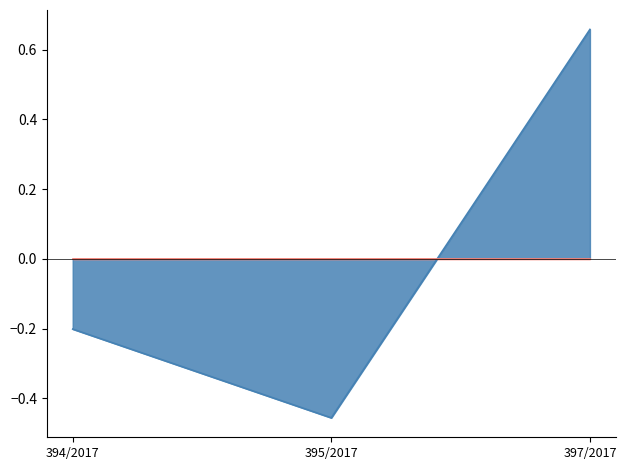

What is the change in value from 395/2017 to 397/2017?

+1.1